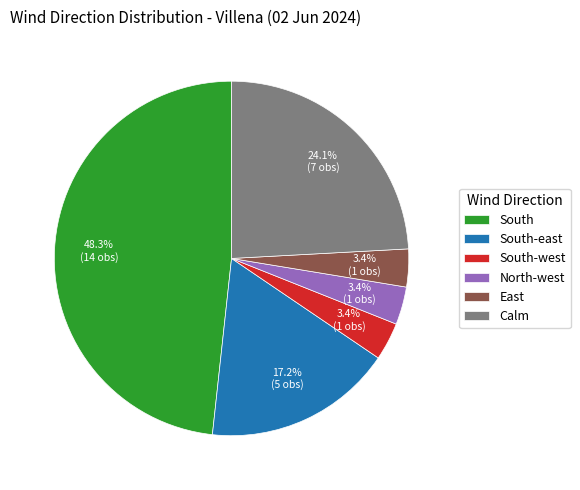

Does Calm represent more than half of the total?

No